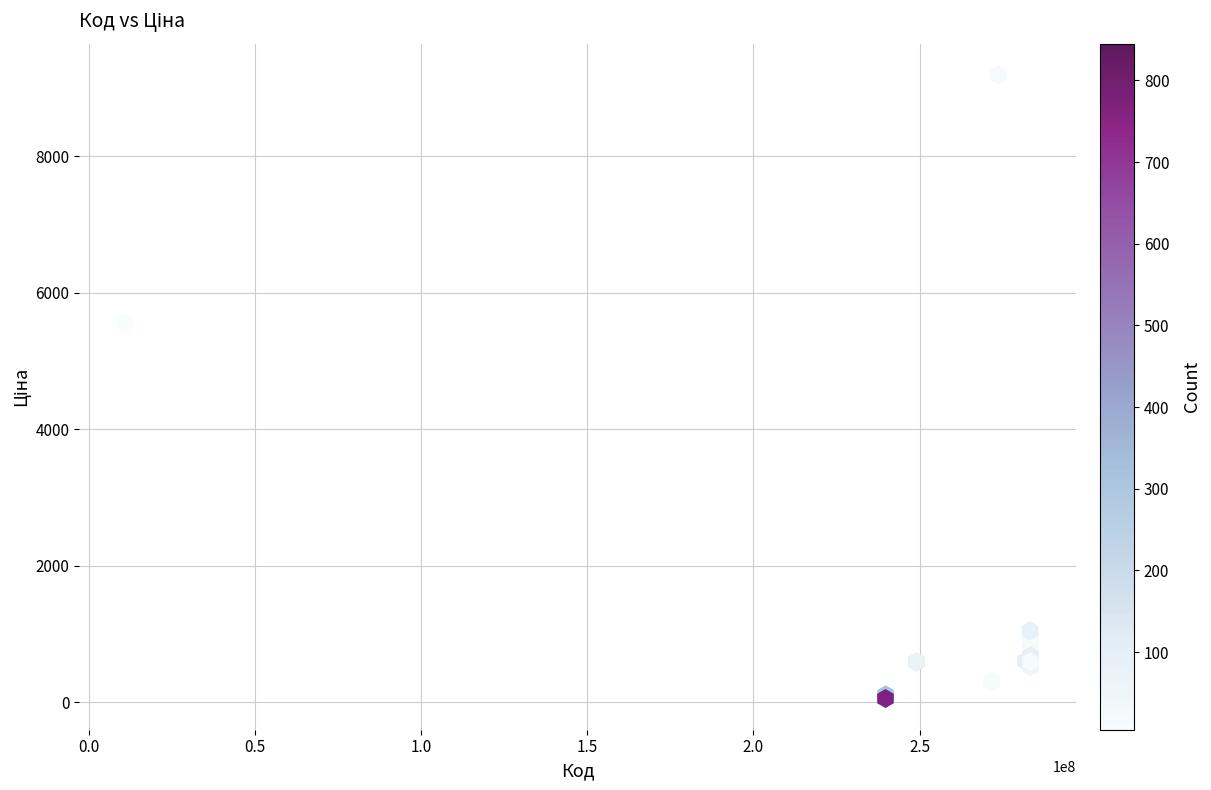

What Y value in the scatter plot is closest to 4626?

5560.3